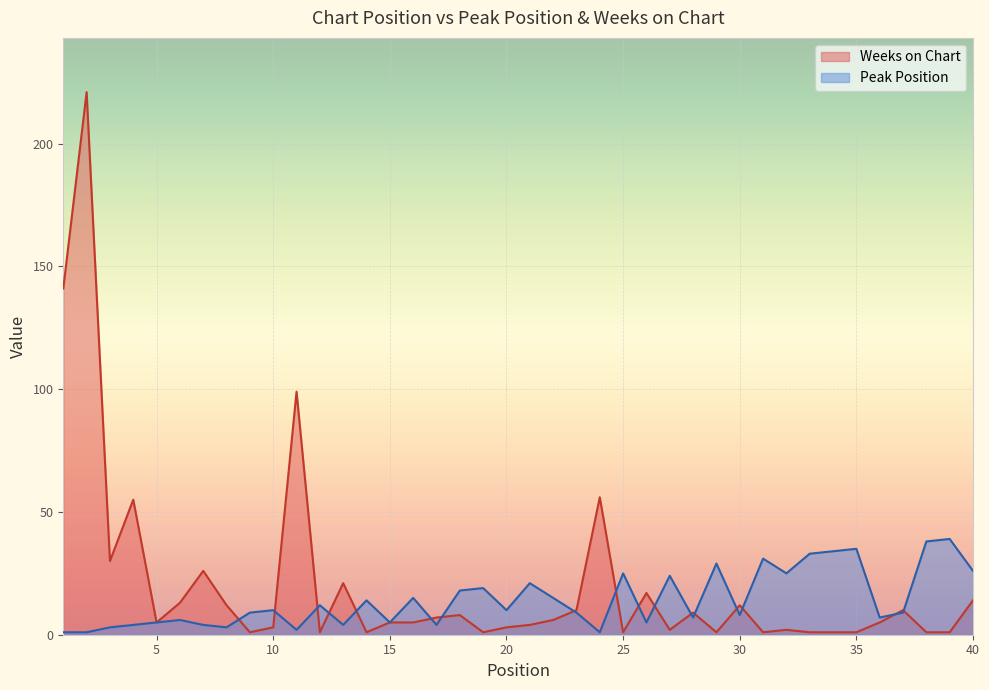

At how many categories does at least one series exceed 27?

13